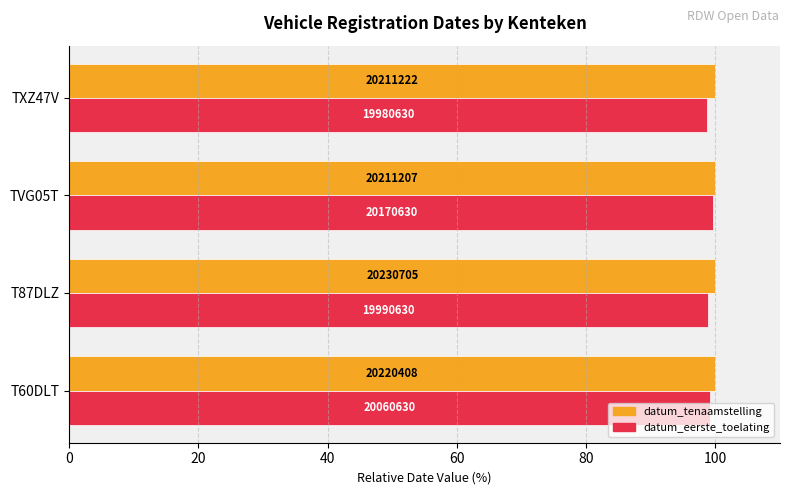

What are all the series names shown in the legend?

datum_tenaamstelling, datum_eerste_toelating